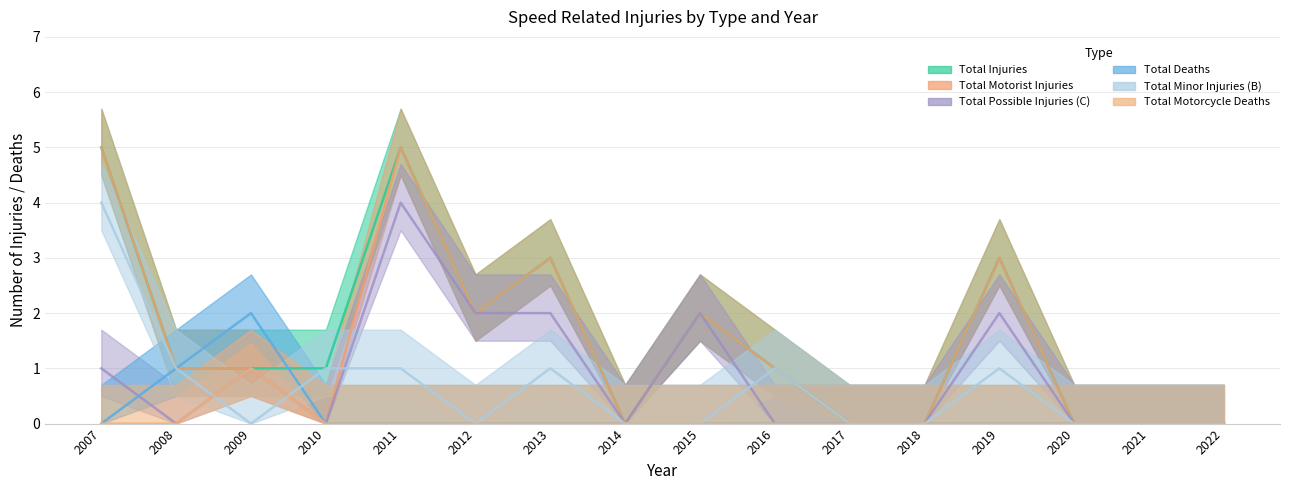

True or false: Total Possible Injuries (C) has a value of 4 at 2011.

True